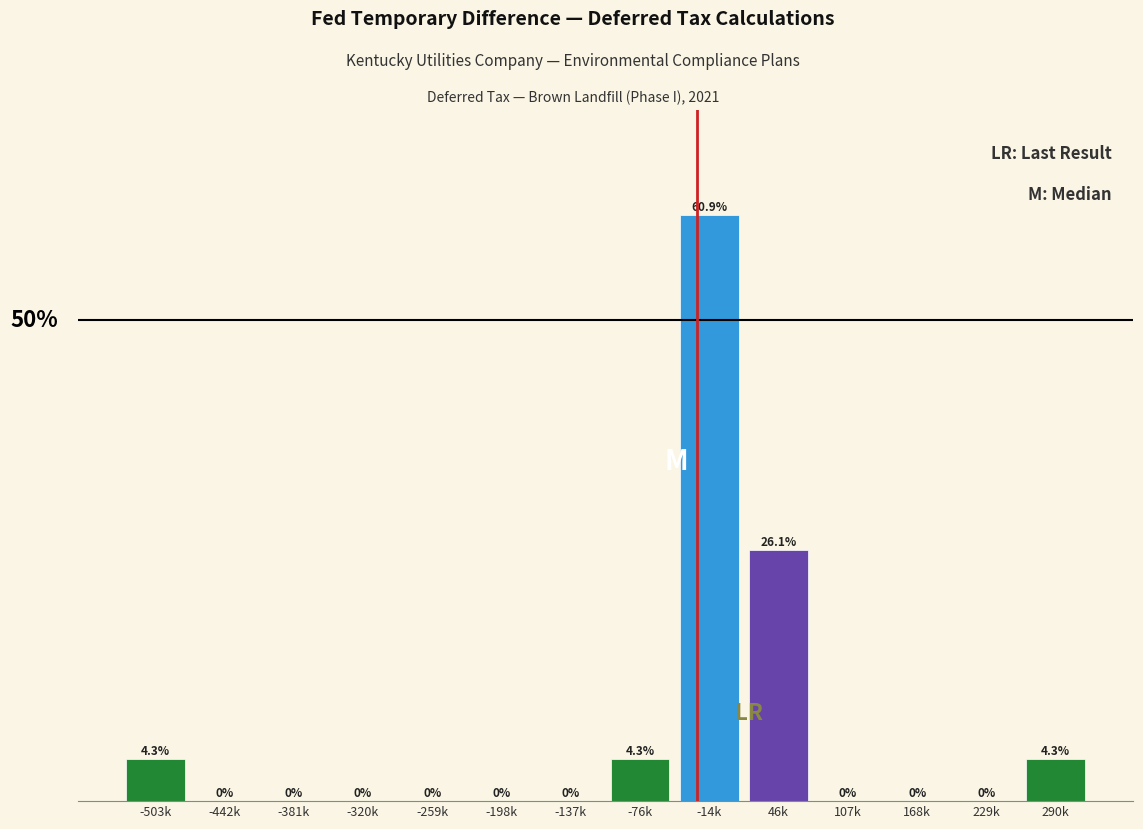

Which label corresponds to the largest value in the chart?

-14k